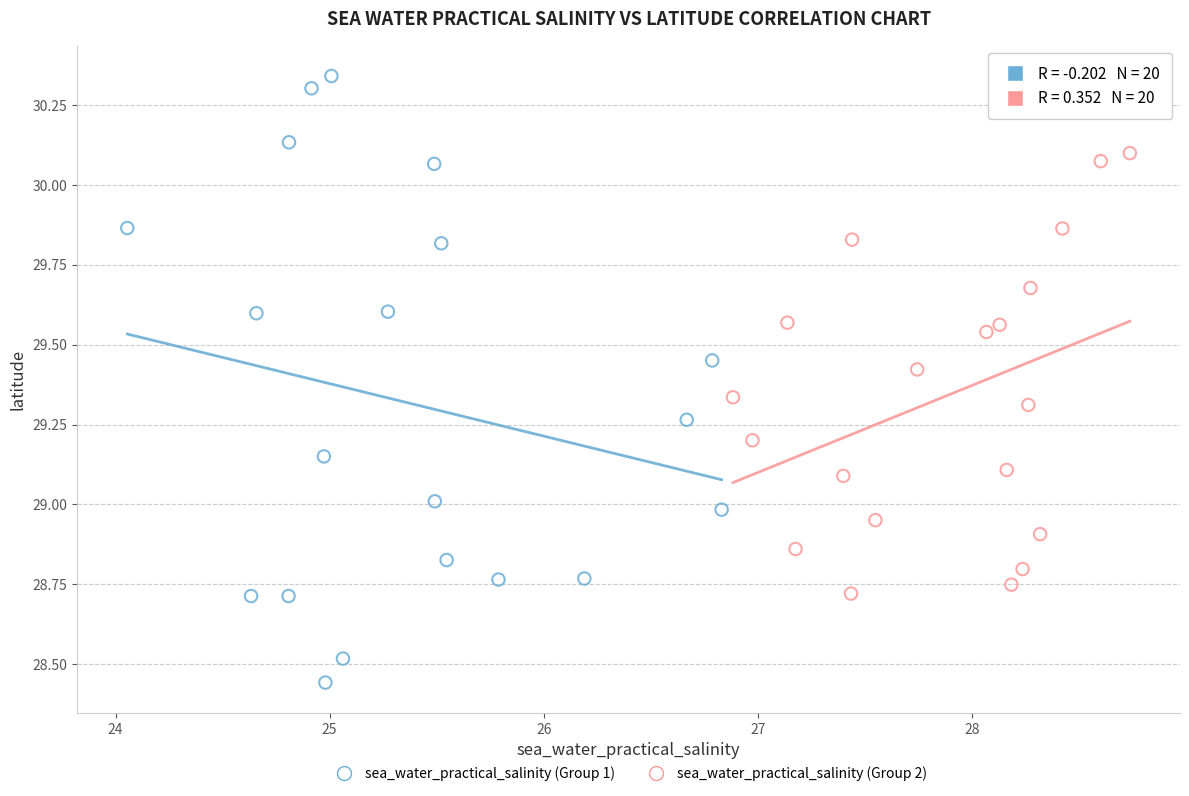

What are all the series names shown in the legend?

sea_water_practical_salinity (Group 1), sea_water_practical_salinity (Group 2)